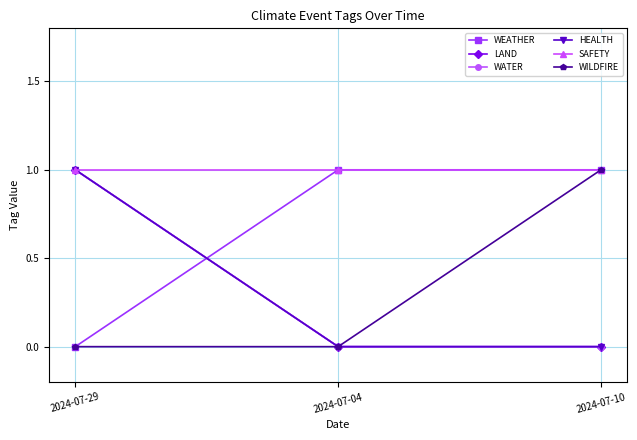

How many WEATHER values are between 0 and 1?

3